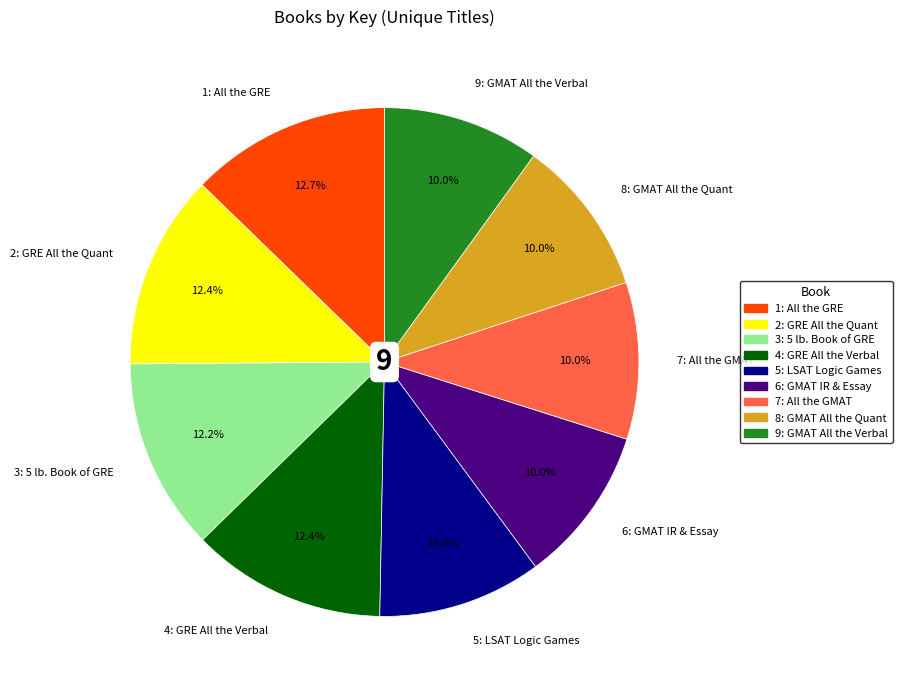

Approximately how many times larger is the value at 7: All the GMAT compared to 4: GRE All the Verbal?

0.8